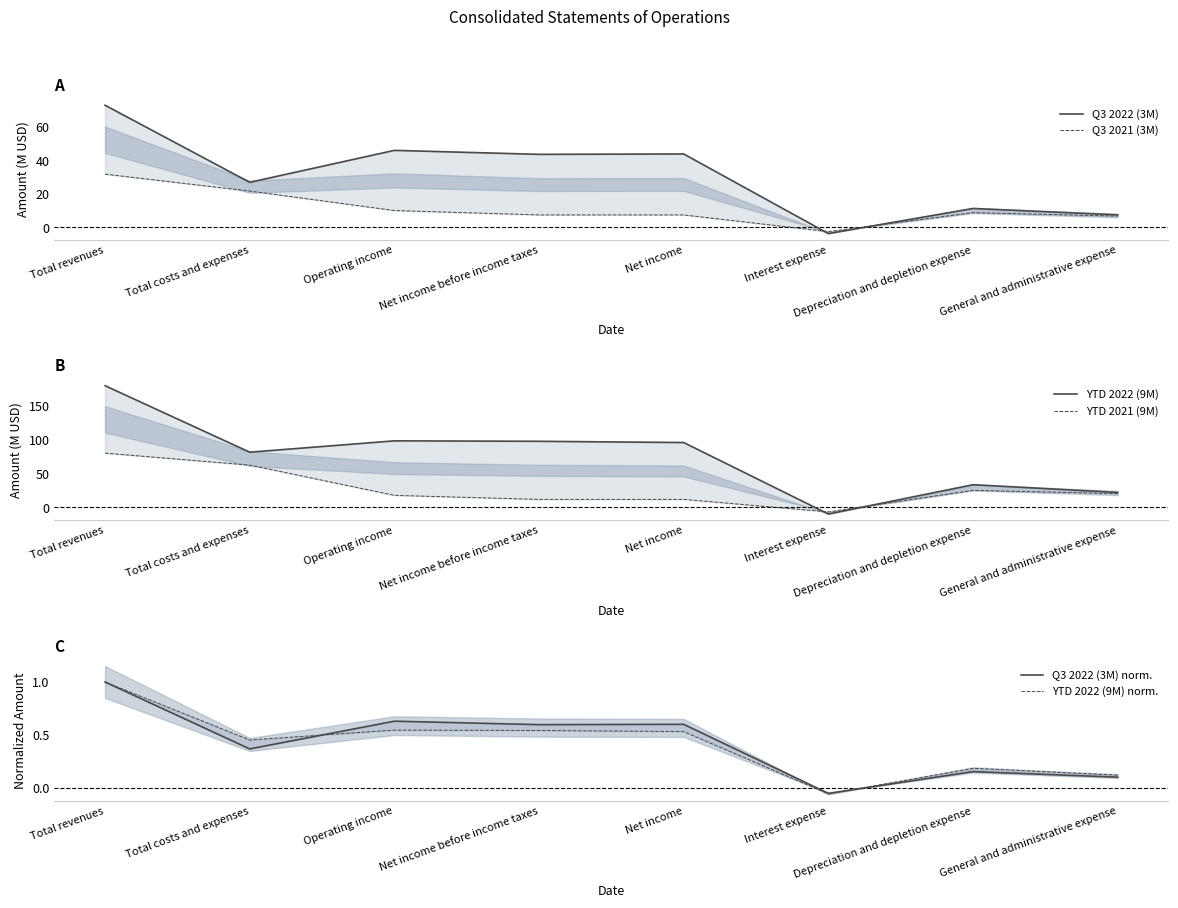

Reading left to right, what are all the values shown in this chart?

Q3 2022 (3M): 72.9	26.9	46.0	43.6	43.8	-3.7	11.3	7.5
Q3 2021 (3M): 31.8	21.7	10.1	7.5	7.5	-2.5	8.8	6.8
YTD 2022 (9M): 179.4	81.3	98.1	97.4	95.5	-9.9	33.4	21.9
YTD 2021 (9M): 79.9	62.3	17.7	11.7	11.7	-6.7	25.1	20.2
Q3 2022 (3M) norm.: 1.0	0.4	0.6	0.6	0.6	-0.1	0.2	0.1
YTD 2022 (9M) norm.: 1.0	0.5	0.5	0.5	0.5	-0.1	0.2	0.1